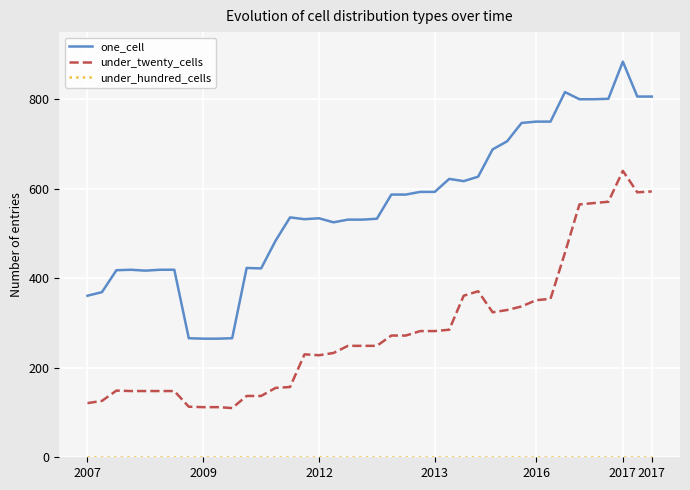

Is this an area chart (filled region under the line)?

No